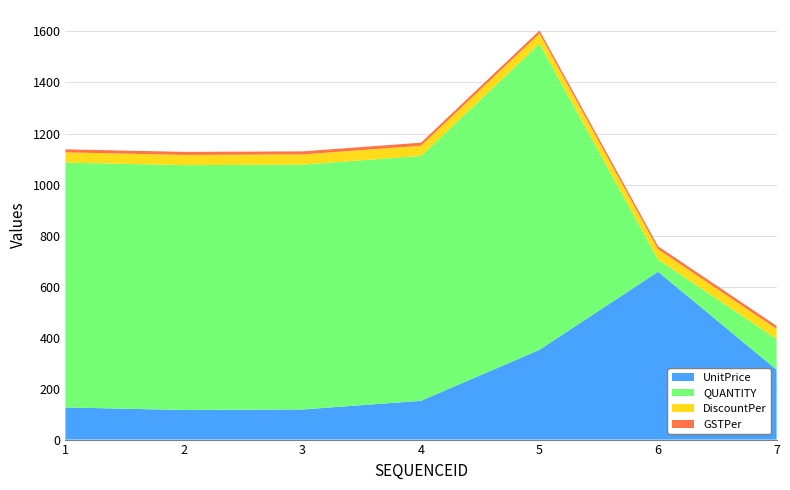

Reading left to right, transcribe all the data shown in this chart.

UnitPrice: 126	116	118	152	352	658	274
QUANTITY: 960	960	960	960	1200	48	120
DiscountPer: 40	40	40	40	40	40	40
GSTPer: 12	12	12	12	12	12	12